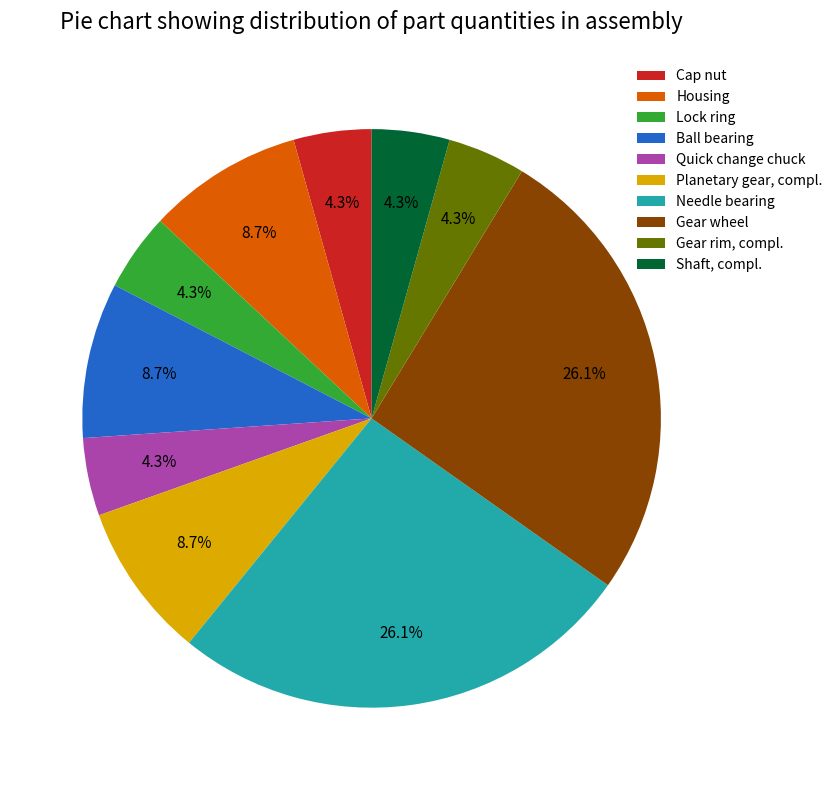

Does Shaft, compl. represent more than half of the total?

No